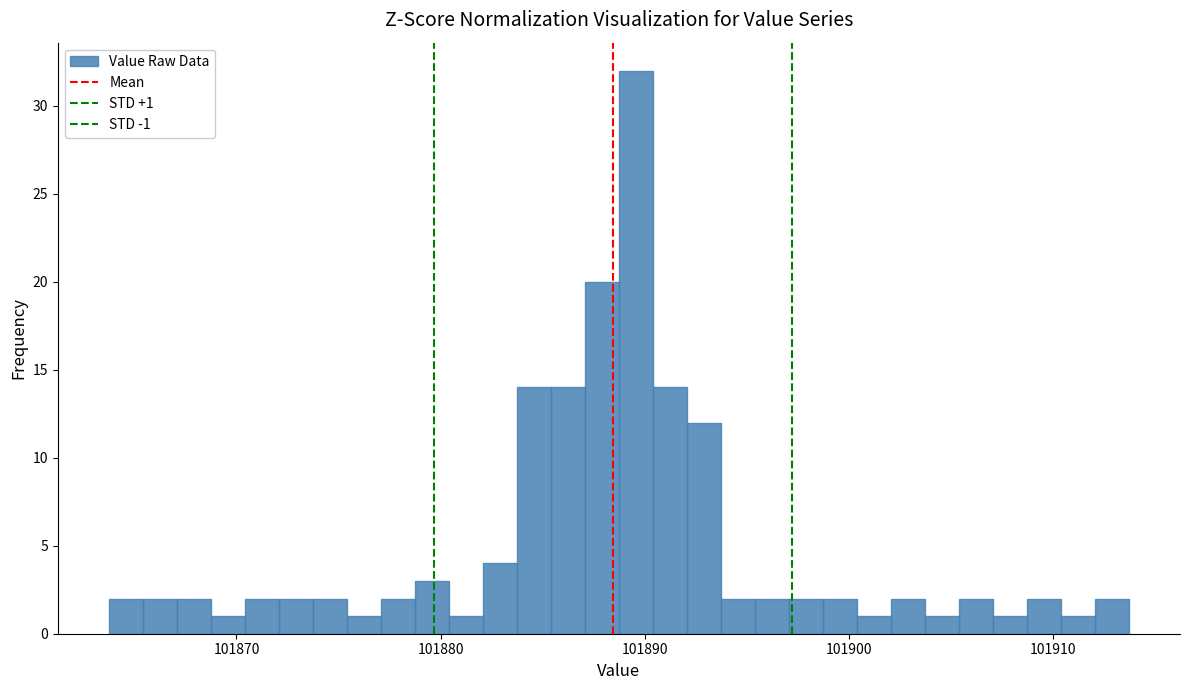

Read against the x-axis, roughly where is the centre of the tallest bar?

101890